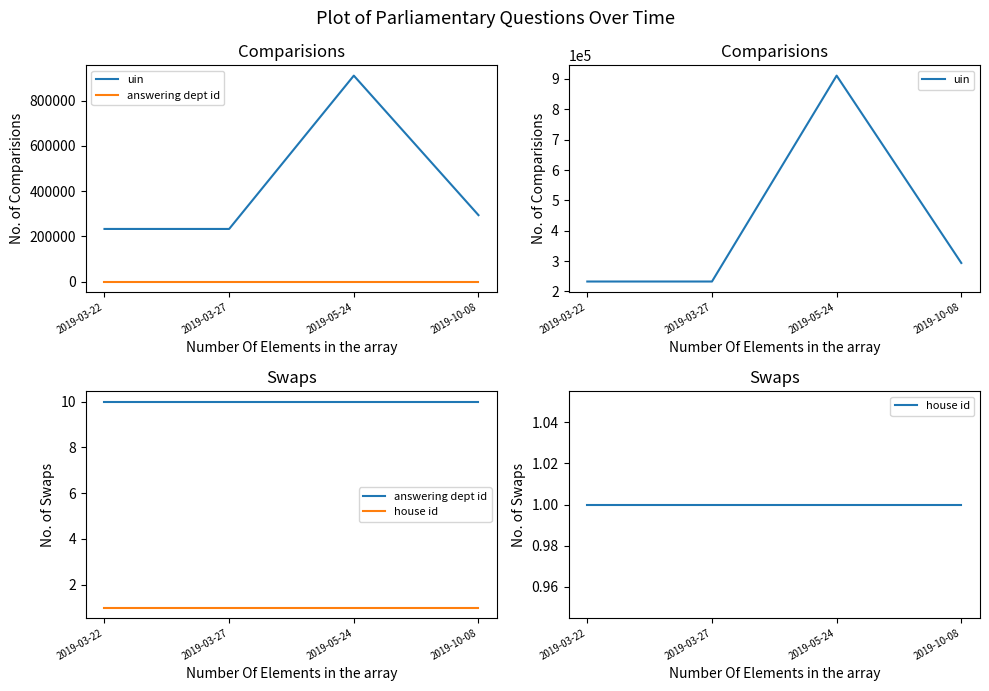

True or false: house id and answering dept id cross at least once.

False